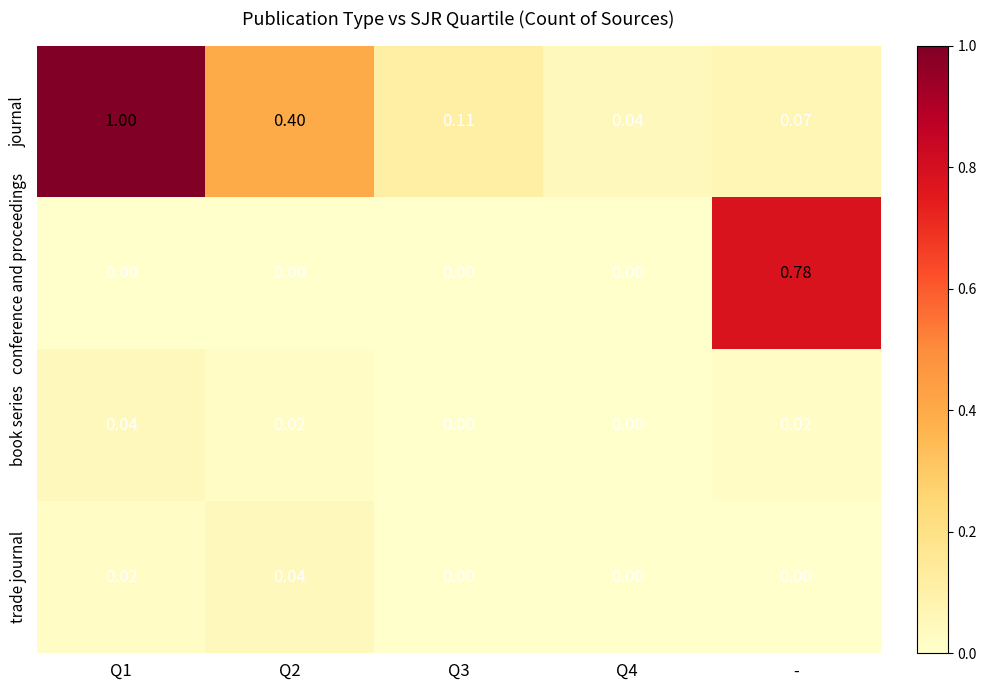

Which series changed the most between Q4 and -?

conference and proceedings